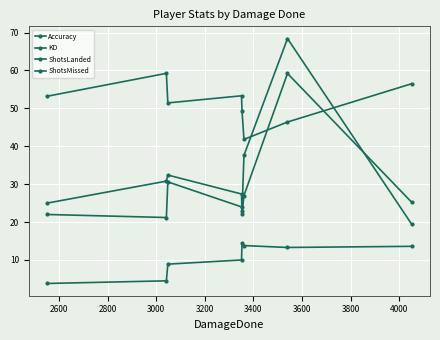

How many interior local valleys does the KD series have?

1